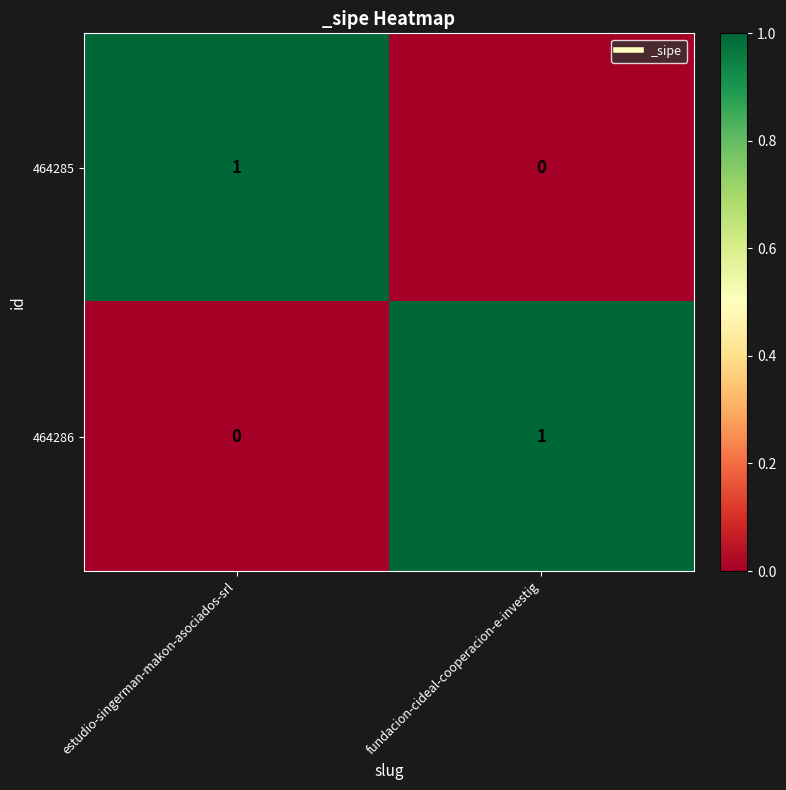

At which label does 464286 reach its peak?

fundacion-cideal-cooperacion-e-investig